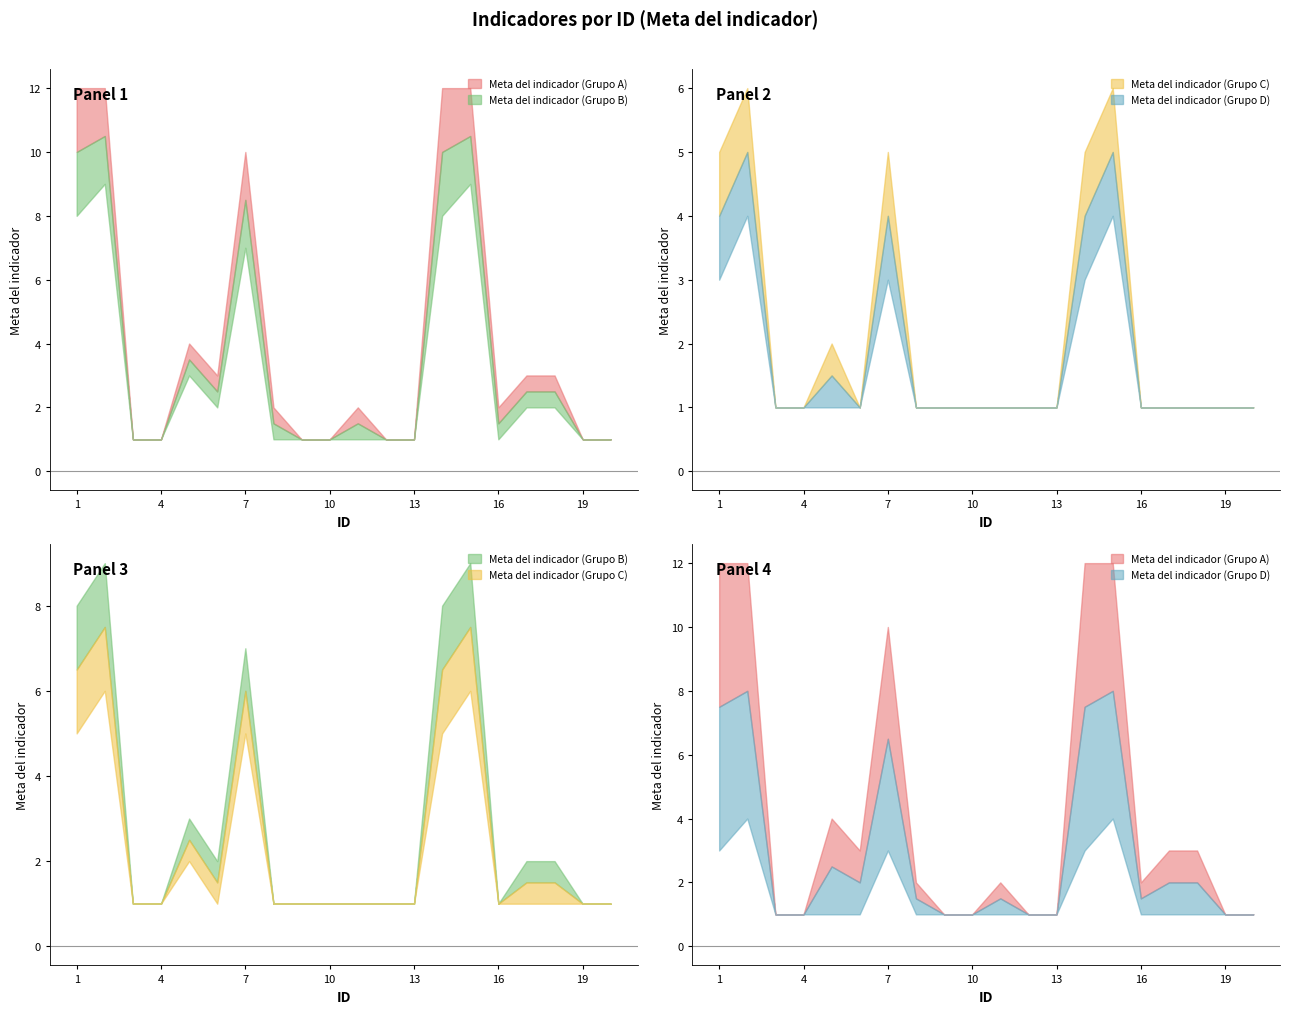

List the series in order of their peak value, lowest first.

Meta del indicador (Grupo D), Meta del indicador (Grupo C), Meta del indicador (Grupo B), Meta del indicador (Grupo A)